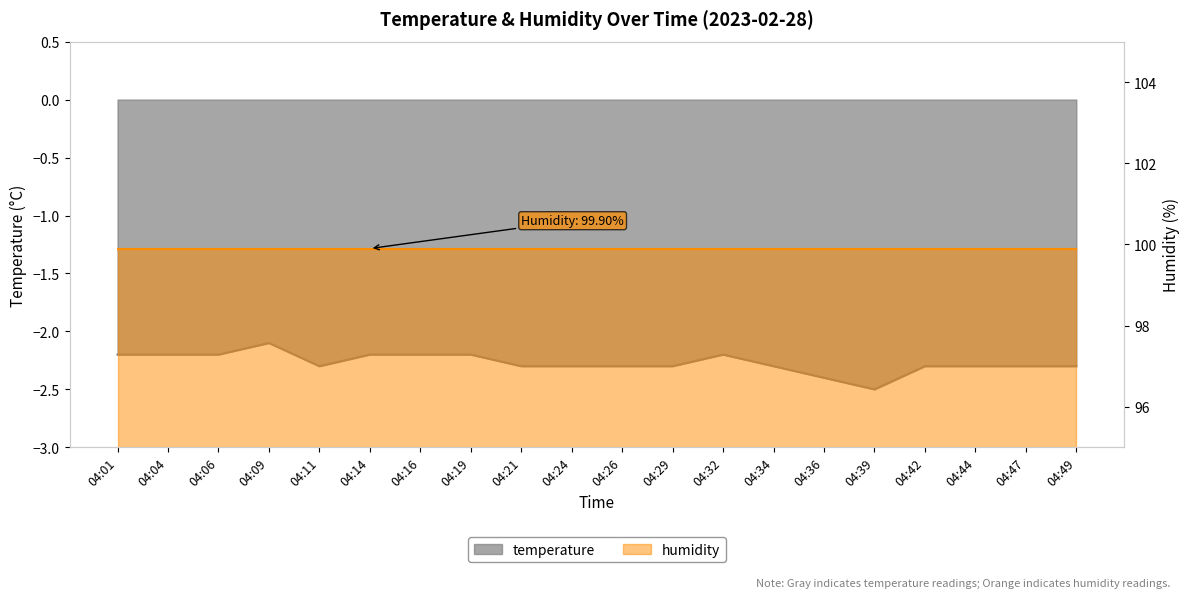

List the labels in order of value, smallest first.

04:39, 04:36, 04:11, 04:21, 04:24, 04:26, 04:29, 04:34, 04:42, 04:44, 04:47, 04:49, 04:01, 04:04, 04:06, 04:14, 04:16, 04:19, 04:32, 04:09